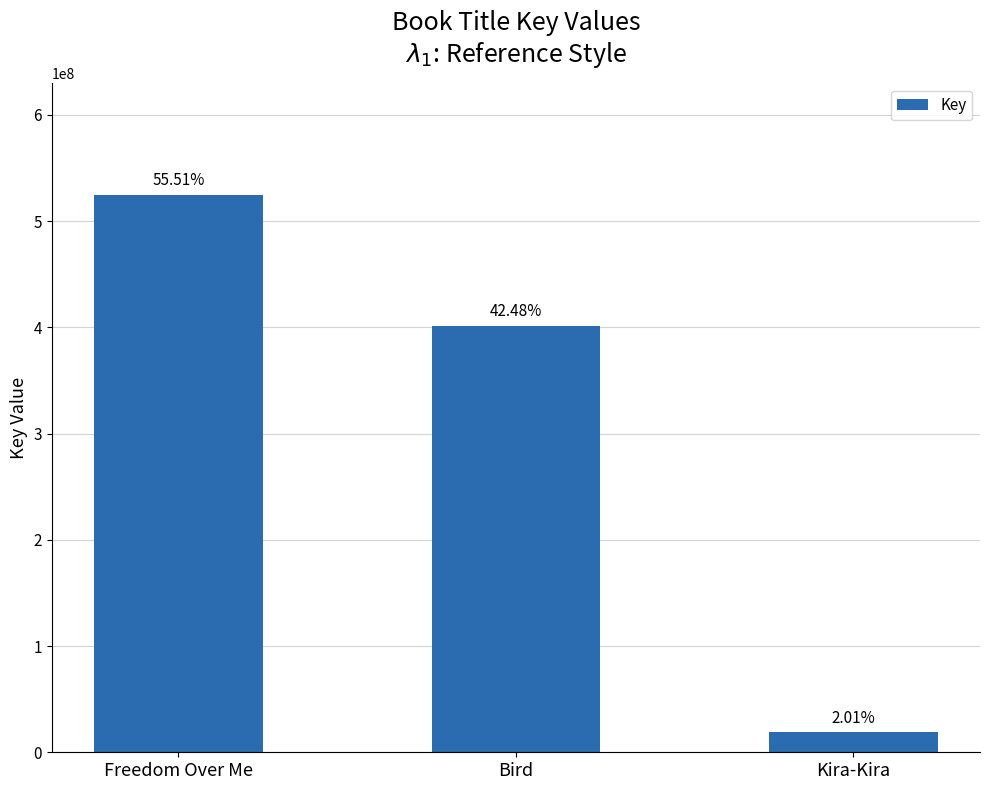

How many bars are there in total?

3